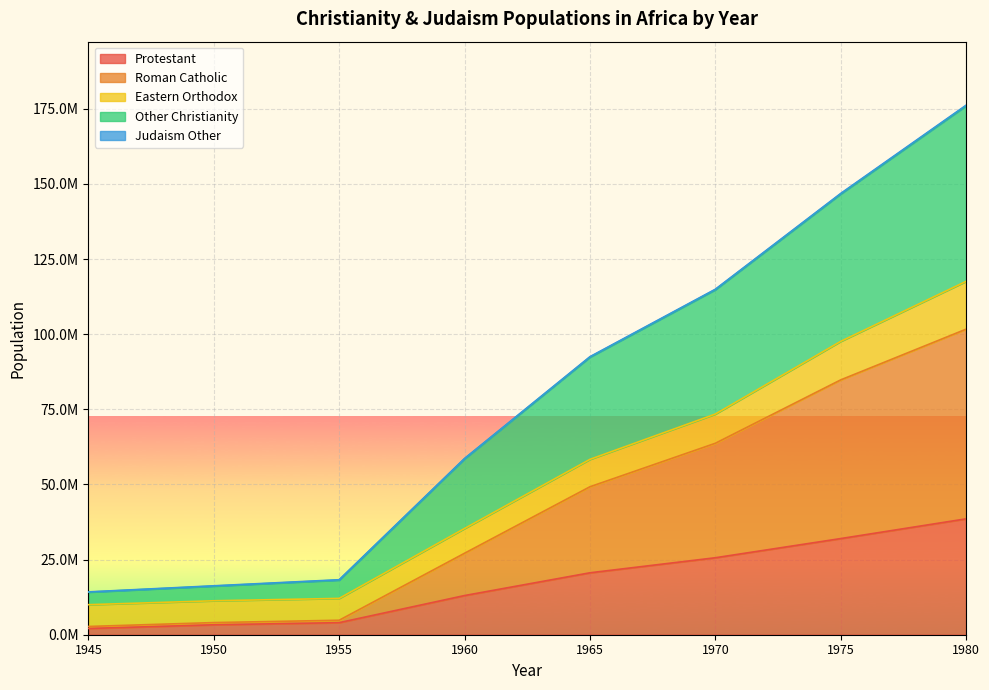

What is the maximum value shown in the chart?

176217259